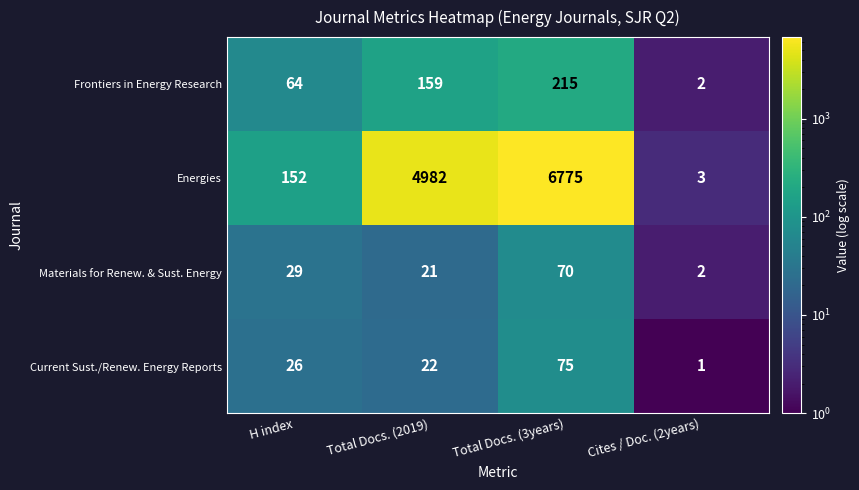

How many series are shown in this chart?

4